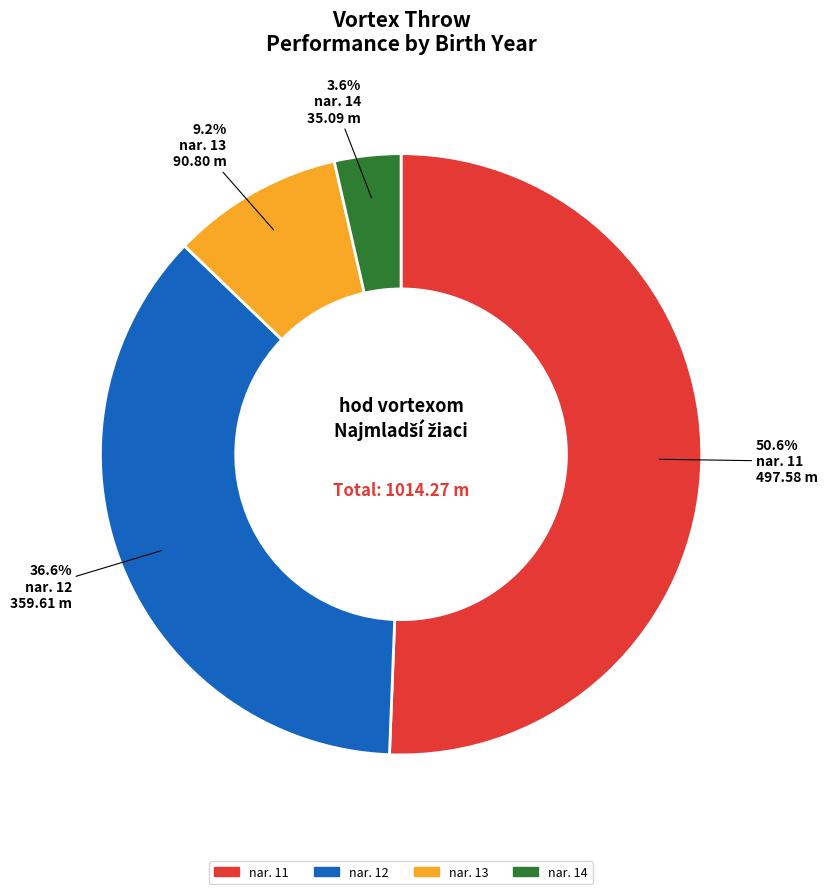

Rank the categories by value from lowest to highest.

nar. 14, nar. 13, nar. 12, nar. 11